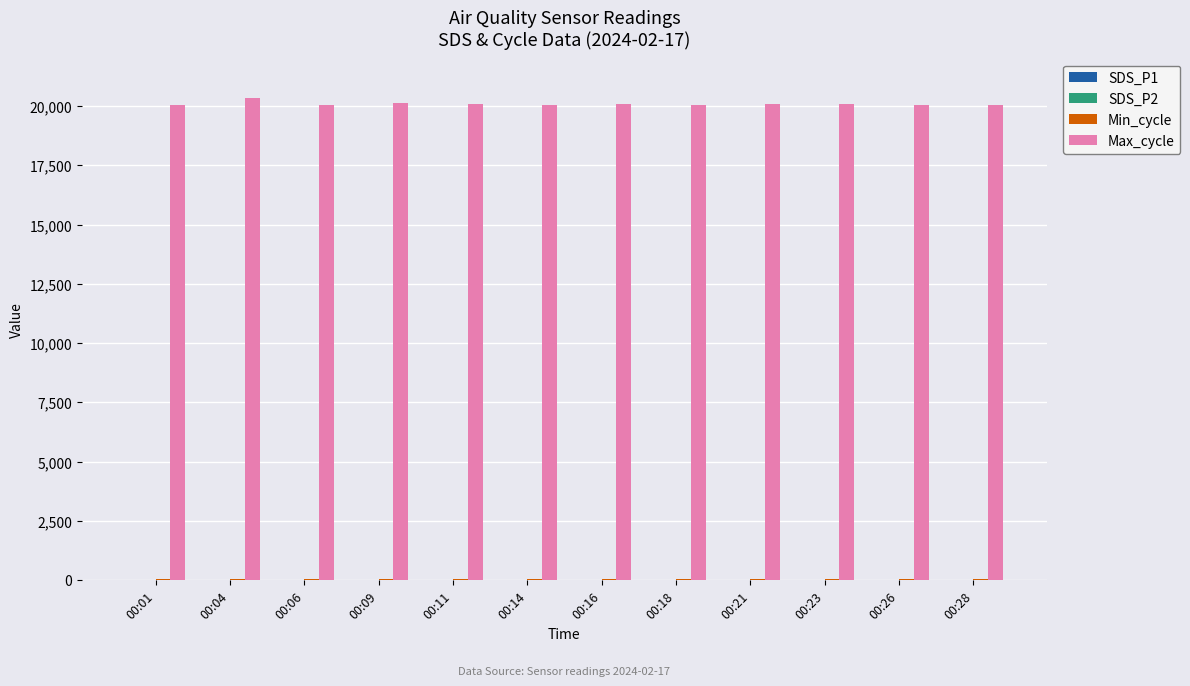

Which series has the largest total across all categories?

Max_cycle